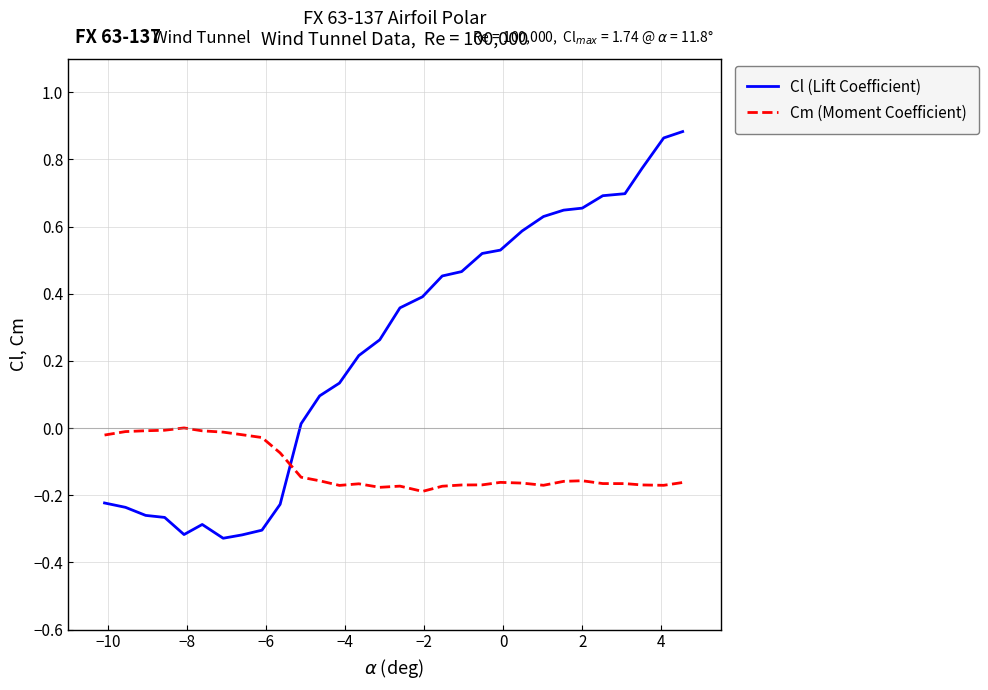

What is the sum of all Cm (Moment Coefficient) values?

-3.5